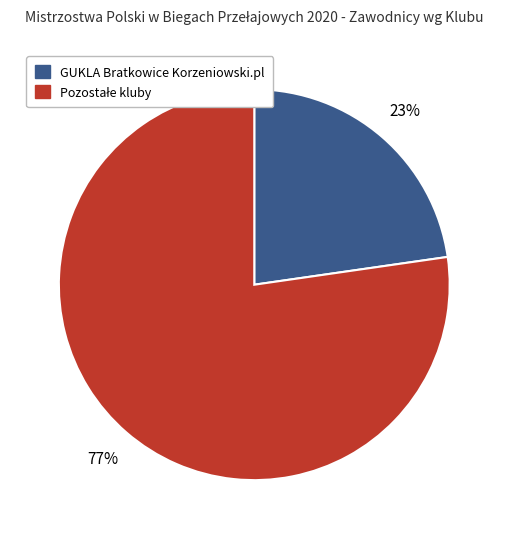

To the nearest percent, what portion does GUKLA Bratkowice Korzeniowski.pl represent?

23%